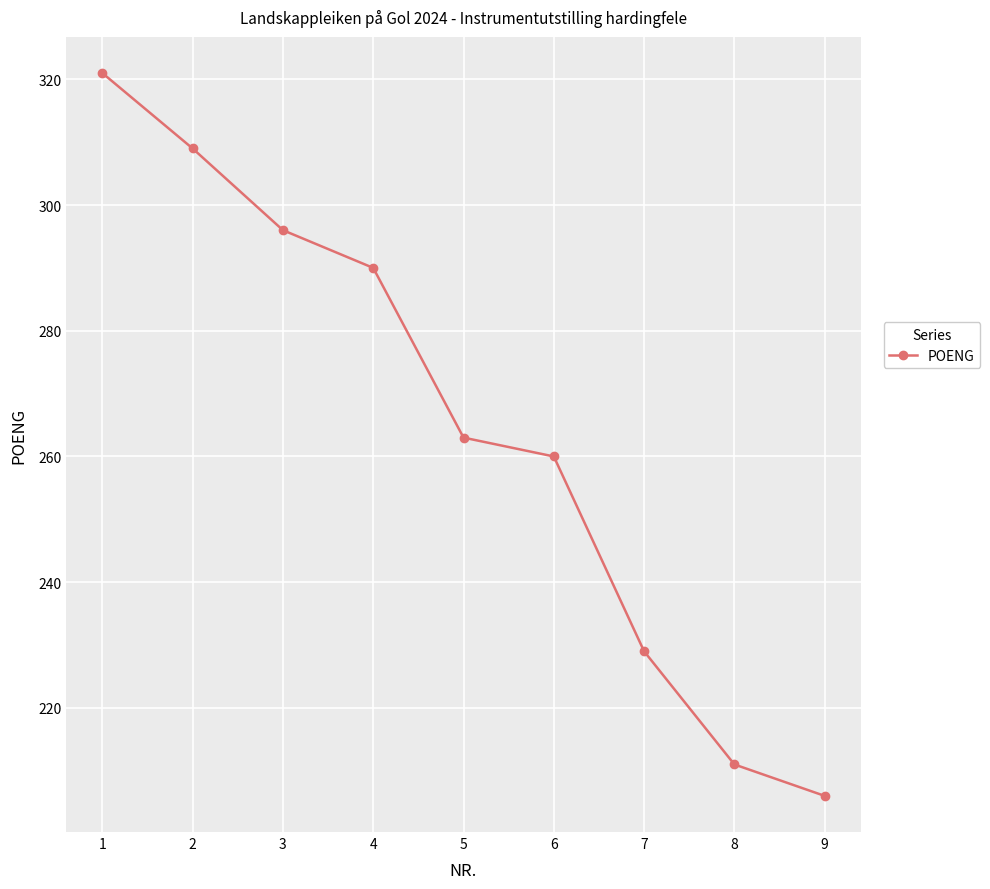

How many distinct data groups are displayed?

1